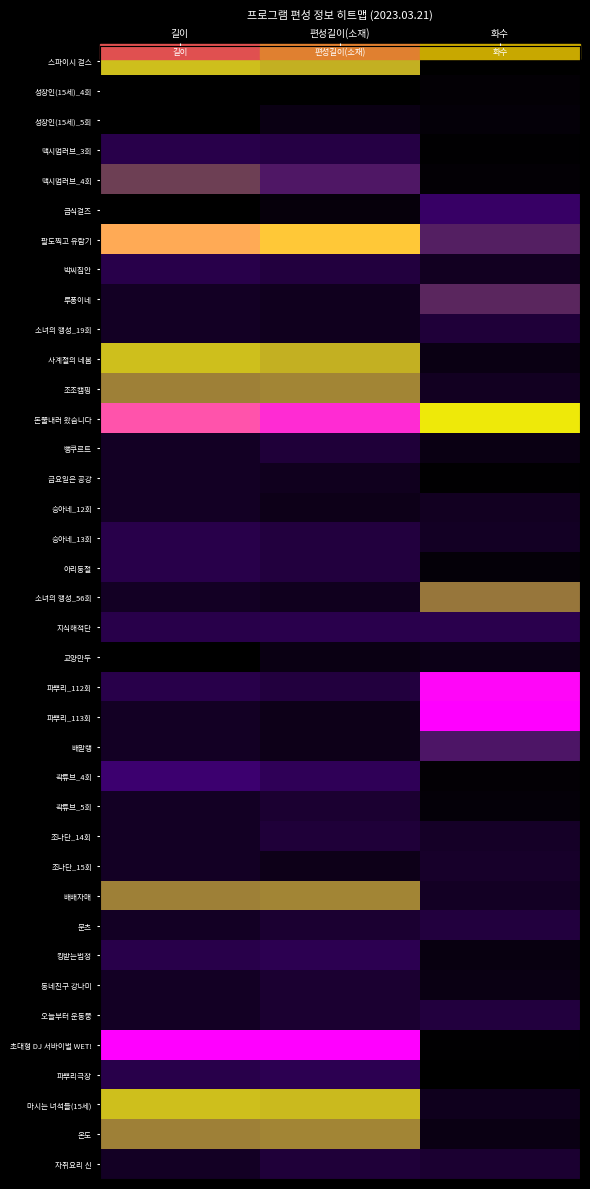

Reading right to left, extract all data points from this chart.

스파이시 걸스: 화수=0.0	편성길이(소재)=0.6	길이=0.6
성장인(15세)_4회: 화수=0.0	편성길이(소재)=0.0	길이=0.0
성장인(15세)_5회: 화수=0.0	편성길이(소재)=0.1	길이=0.0
맥시멈러브_3회: 화수=0.0	편성길이(소재)=0.2	길이=0.2
맥시멈러브_4회: 화수=0.0	편성길이(소재)=0.3	길이=0.4
급식걸즈: 화수=0.3	편성길이(소재)=0.0	길이=0.0
팔도찍고 유람기: 화수=0.4	편성길이(소재)=0.8	길이=0.8
박씨집안: 화수=0.1	편성길이(소재)=0.2	길이=0.2
루퐁이네: 화수=0.4	편성길이(소재)=0.1	길이=0.1
소녀의 행성_19회: 화수=0.2	편성길이(소재)=0.1	길이=0.1
사계절의 네봄: 화수=0.1	편성길이(소재)=0.6	길이=0.6
조조캠핑: 화수=0.1	편성길이(소재)=0.5	길이=0.5
돈쭐내러 왔습니다: 화수=0.7	편성길이(소재)=0.9	길이=0.9
뻥쿠르트: 화수=0.1	편성길이(소재)=0.2	길이=0.1
금요일은 공강: 화수=0.0	편성길이(소재)=0.1	길이=0.1
승아네_12회: 화수=0.1	편성길이(소재)=0.1	길이=0.1
승아네_13회: 화수=0.1	편성길이(소재)=0.2	길이=0.2
아리둥절: 화수=0.0	편성길이(소재)=0.2	길이=0.2
소녀의 행성_56회: 화수=0.5	편성길이(소재)=0.1	길이=0.1
지식해적단: 화수=0.2	편성길이(소재)=0.2	길이=0.2
교양만두: 화수=0.1	편성길이(소재)=0.1	길이=0.0
파뿌리_112회: 화수=1.0	편성길이(소재)=0.2	길이=0.2
파뿌리_113회: 화수=1.0	편성길이(소재)=0.1	길이=0.1
배말랭: 화수=0.3	편성길이(소재)=0.1	길이=0.1
곽튜브_4회: 화수=0.0	편성길이(소재)=0.2	길이=0.3
곽튜브_5회: 화수=0.0	편성길이(소재)=0.1	길이=0.1
조나단_14회: 화수=0.1	편성길이(소재)=0.2	길이=0.1
조나단_15회: 화수=0.1	편성길이(소재)=0.1	길이=0.1
배배자매: 화수=0.1	편성길이(소재)=0.5	길이=0.5
문츠: 화수=0.2	편성길이(소재)=0.1	길이=0.1
킹받는법정: 화수=0.0	편성길이(소재)=0.2	길이=0.2
동네친구 강나미: 화수=0.1	편성길이(소재)=0.1	길이=0.1
오늘부터 운동뚱: 화수=0.2	편성길이(소재)=0.1	길이=0.1
초대형 DJ 서바이벌 WET!: 화수=0.0	편성길이(소재)=1.0	길이=1.0
파뿌리극장: 화수=0.0	편성길이(소재)=0.2	길이=0.2
마시는 녀석들(15세): 화수=0.1	편성길이(소재)=0.6	길이=0.6
온도: 화수=0.1	편성길이(소재)=0.5	길이=0.5
자취요리 신: 화수=0.1	편성길이(소재)=0.2	길이=0.1